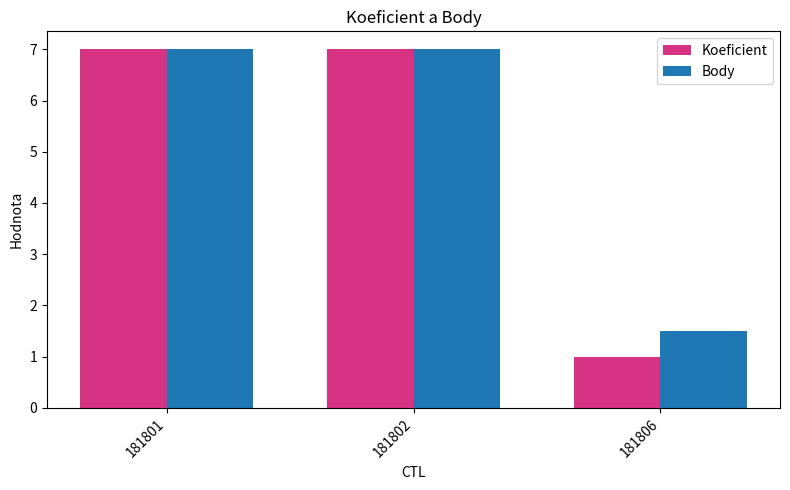

Which series has the largest range (max minus min)?

Koeficient